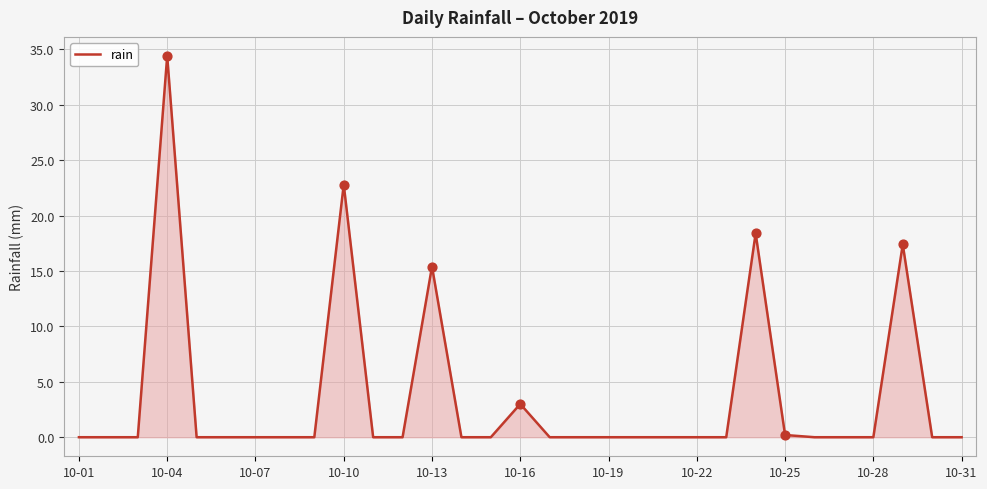

What is the greatest value displayed?

34.4